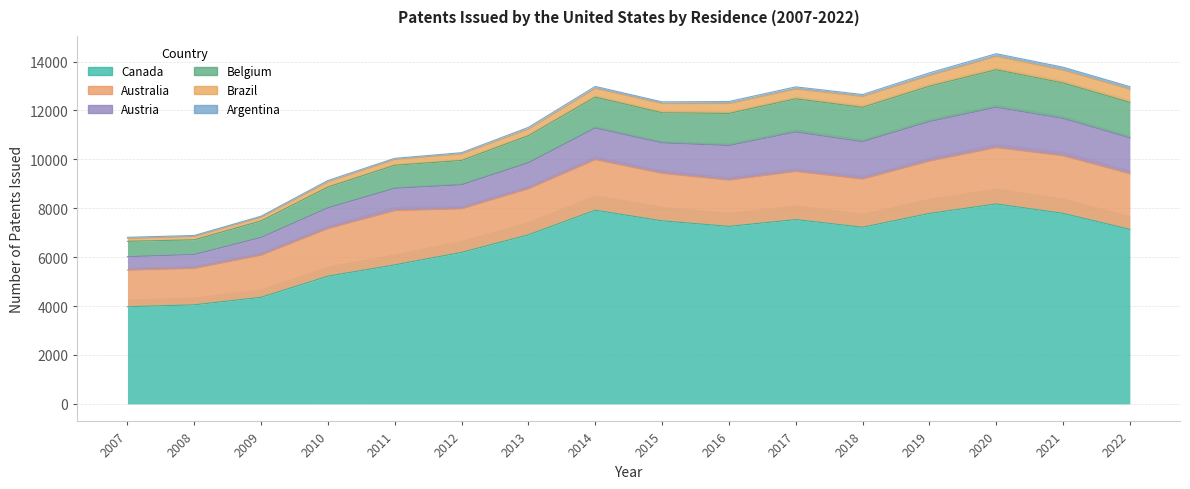

Count the number of categories in the chart.

16